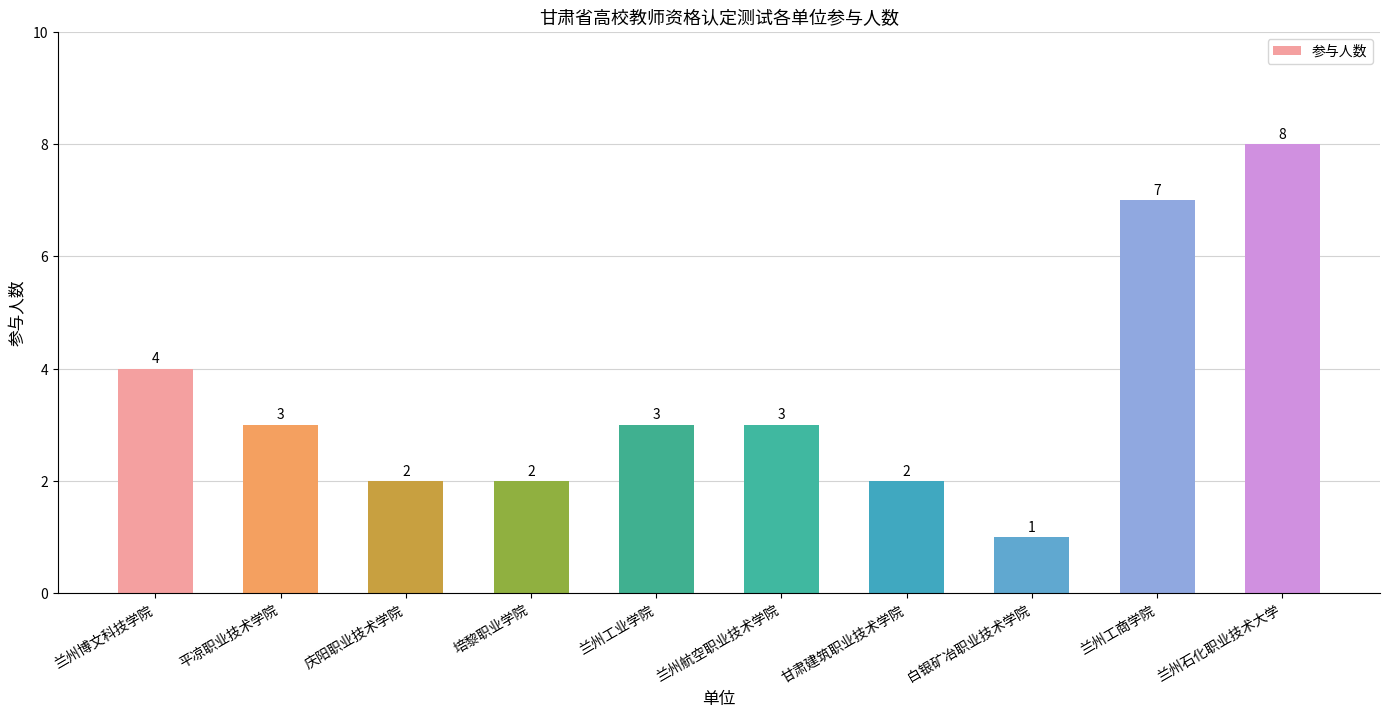

What is the ratio of the value at 甘肃建筑职业技术学院 to the value at 兰州航空职业技术学院?

0.7